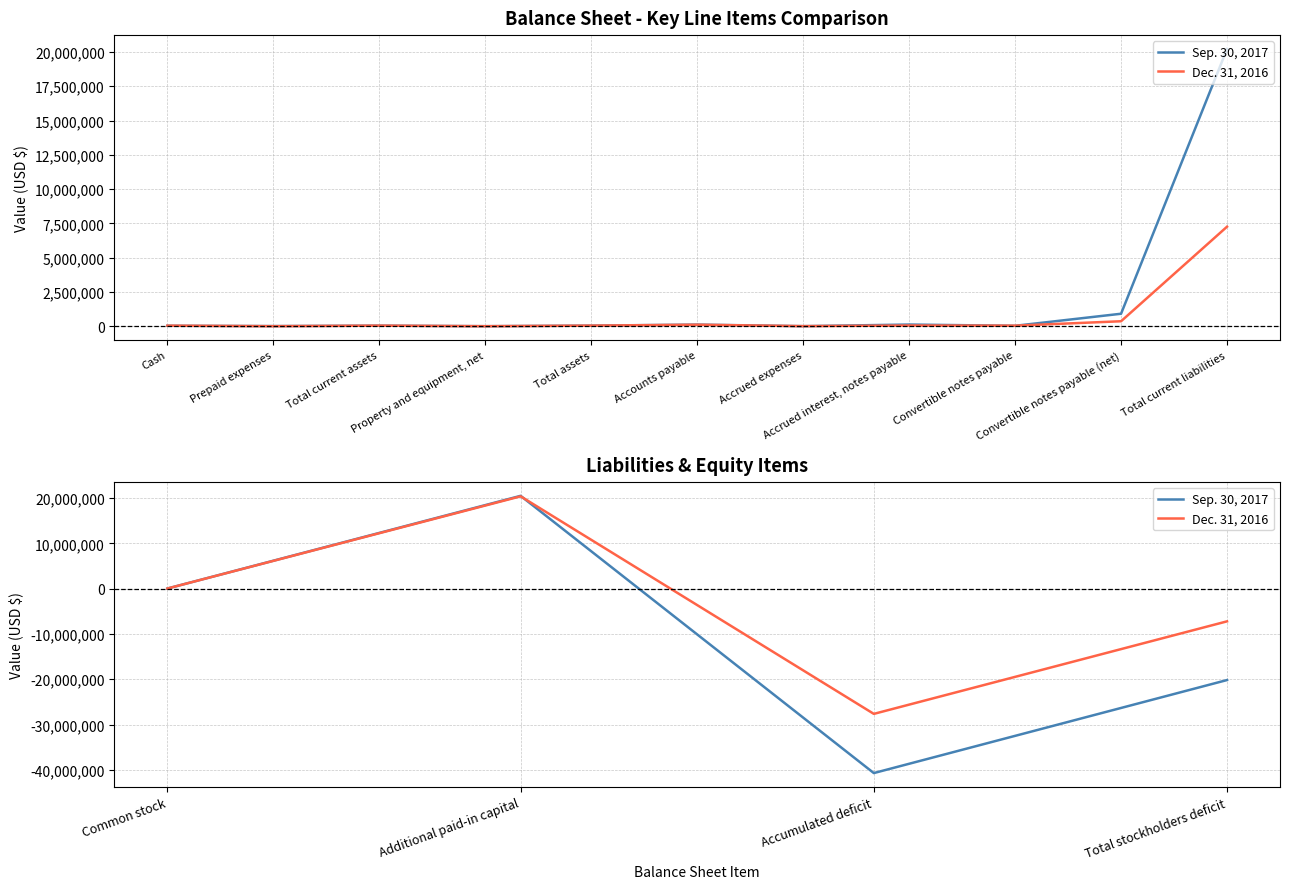

Which series ends up on top after the final intersection of Dec. 31, 2016 and Sep. 30, 2017?

Dec. 31, 2016